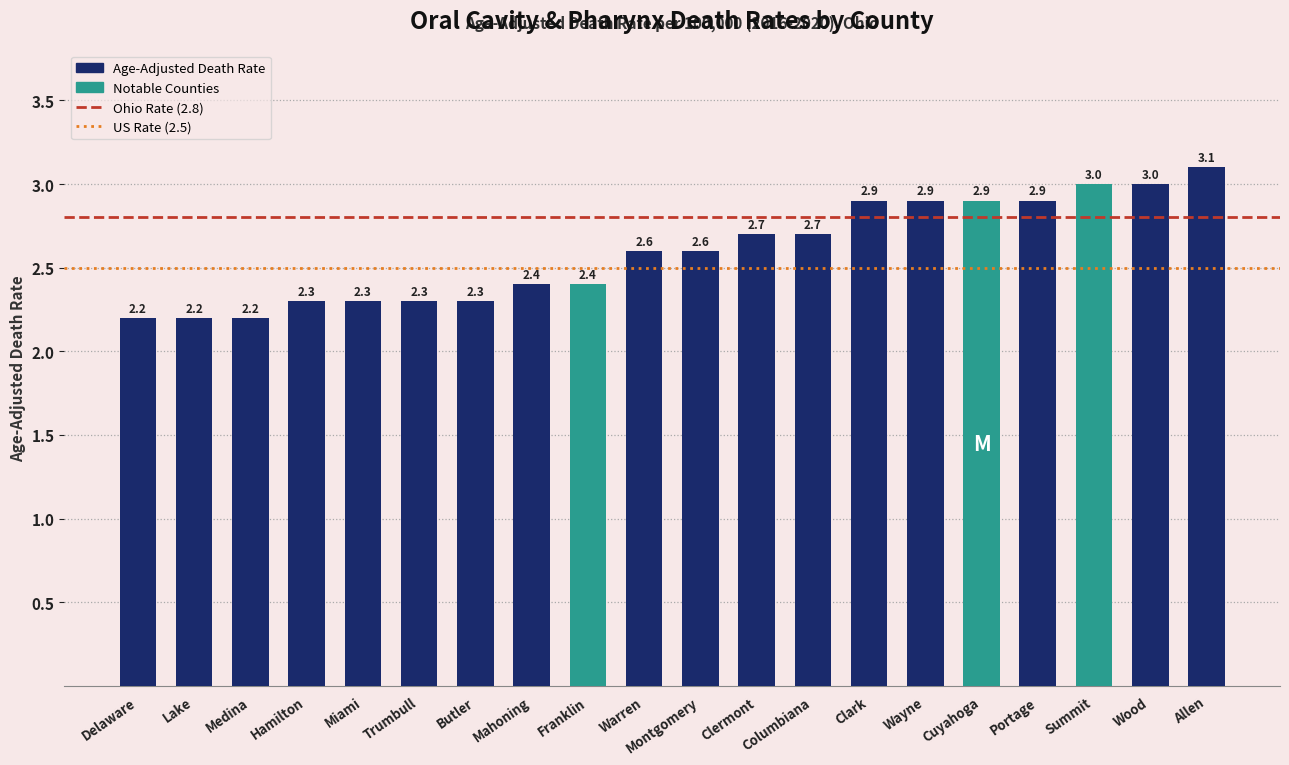

Approximately how many times larger is the value at Clark compared to Mahoning?

1.2